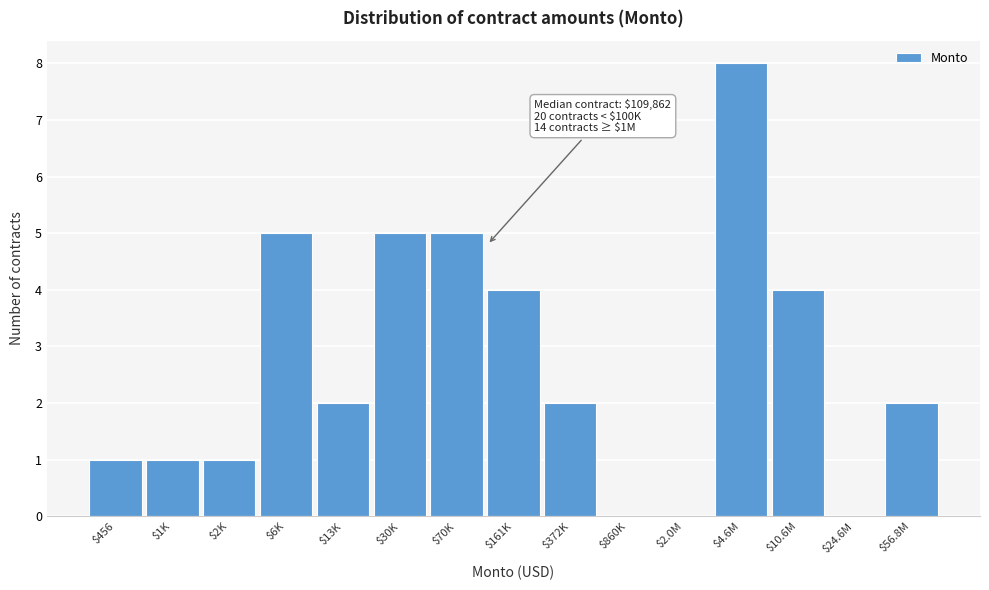

What is the maximum value shown in the chart?

8